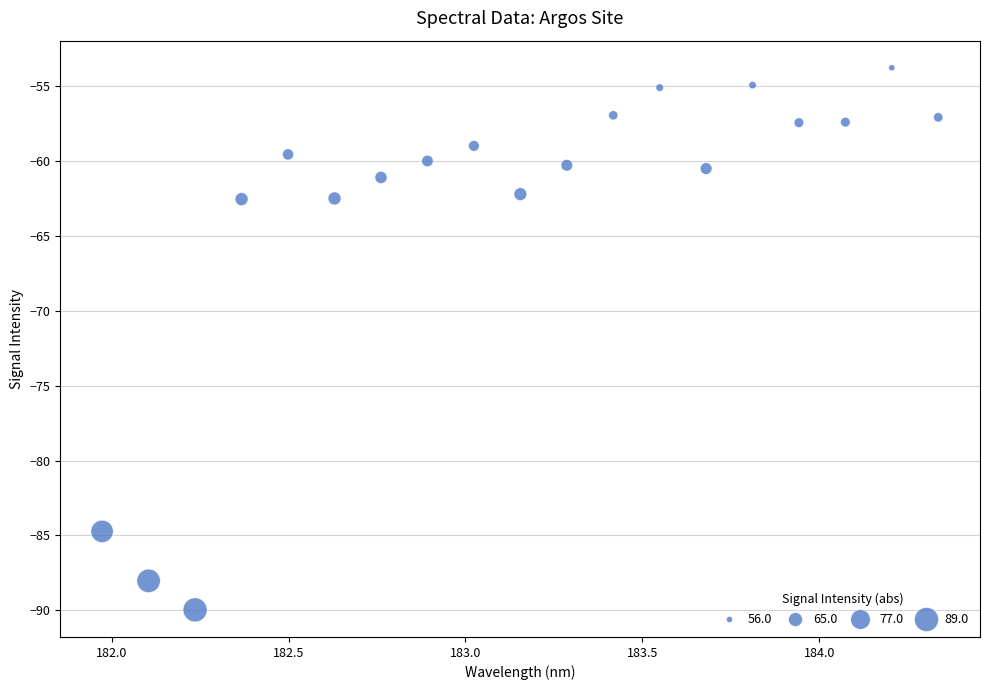

What is the range of Y values (max minus min)?

36.2